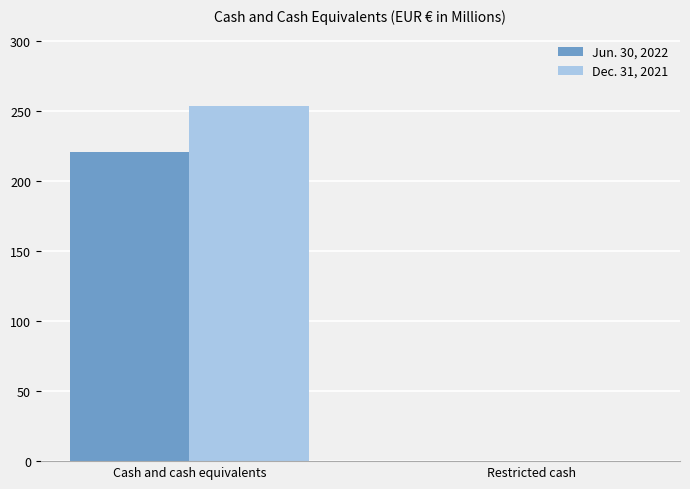

Count the number of categories in the chart.

2